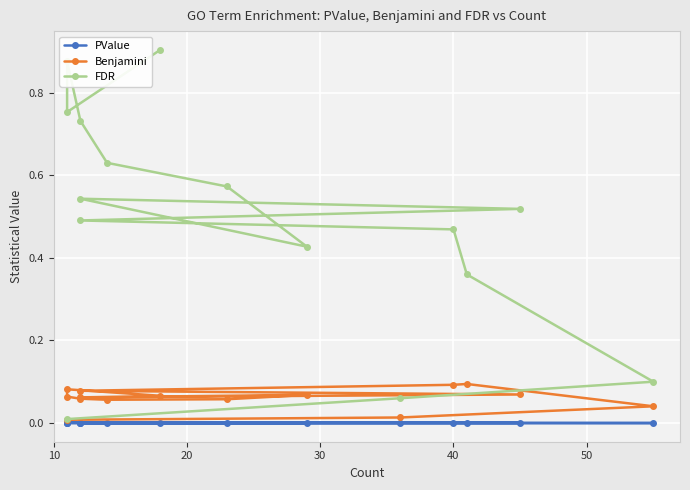

Between 20 and 40, which is larger?

40